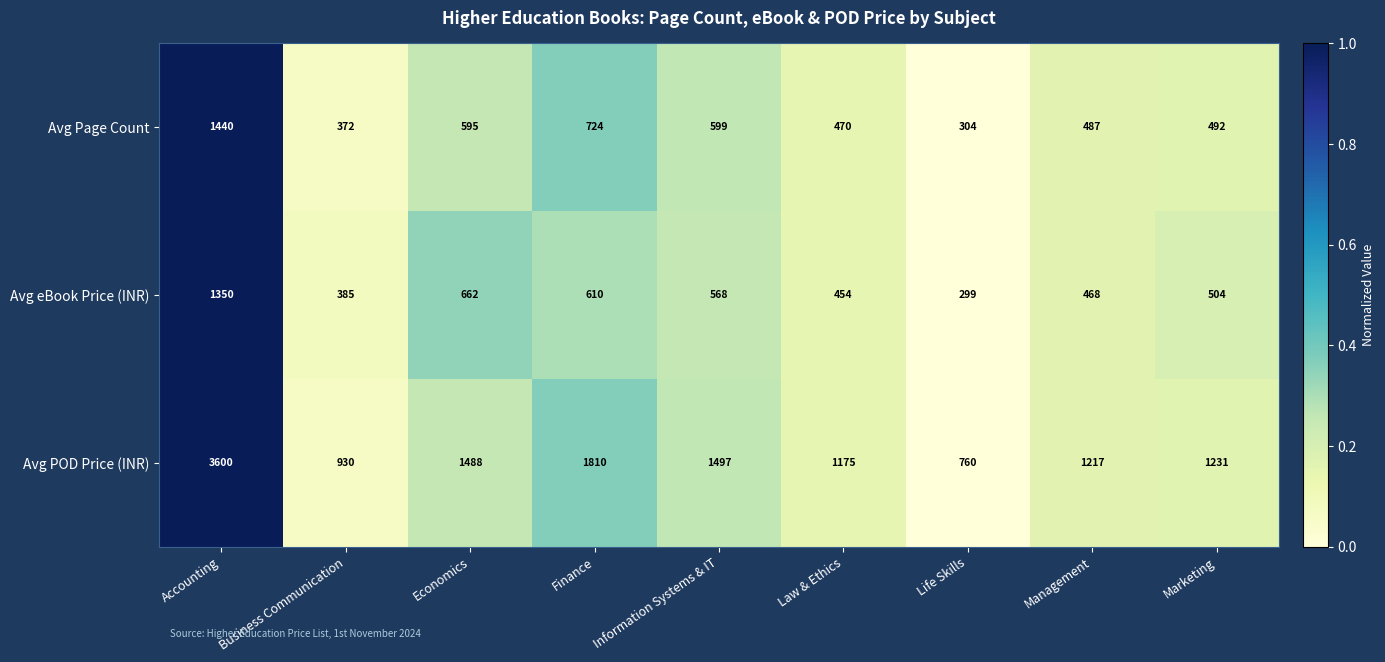

Reading right to left, extract all data points from this chart.

Avg Page Count: 492	487	304	470	599	724	595	372	1440
Avg eBook Price (INR): 504	468	299	454	568	610	662	385	1350
Avg POD Price (INR): 1231	1217	760	1175	1497	1810	1488	930	3600